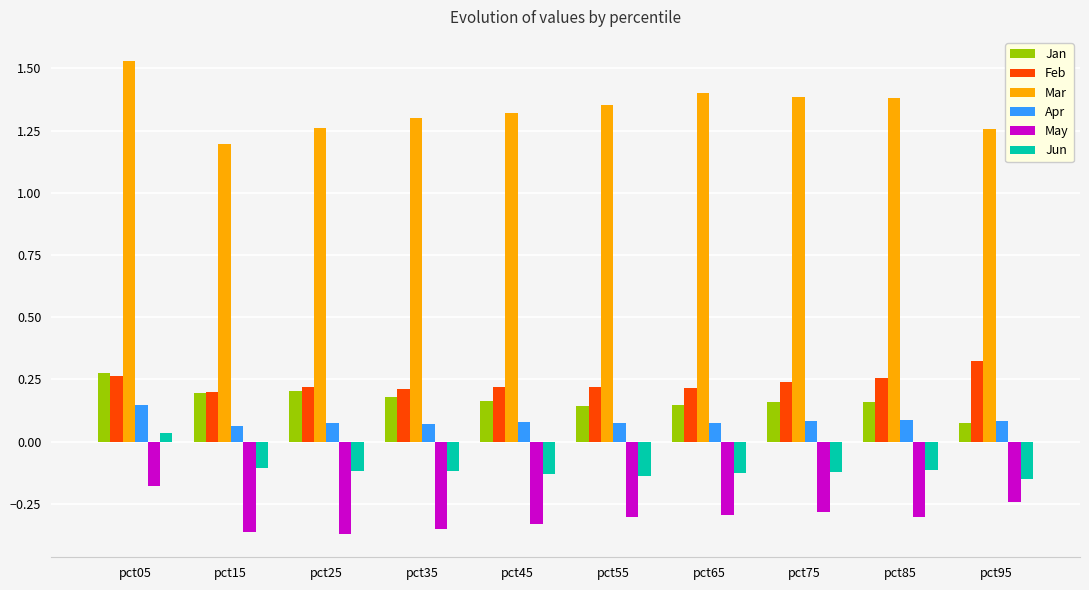

At which label does May reach its peak?

pct05